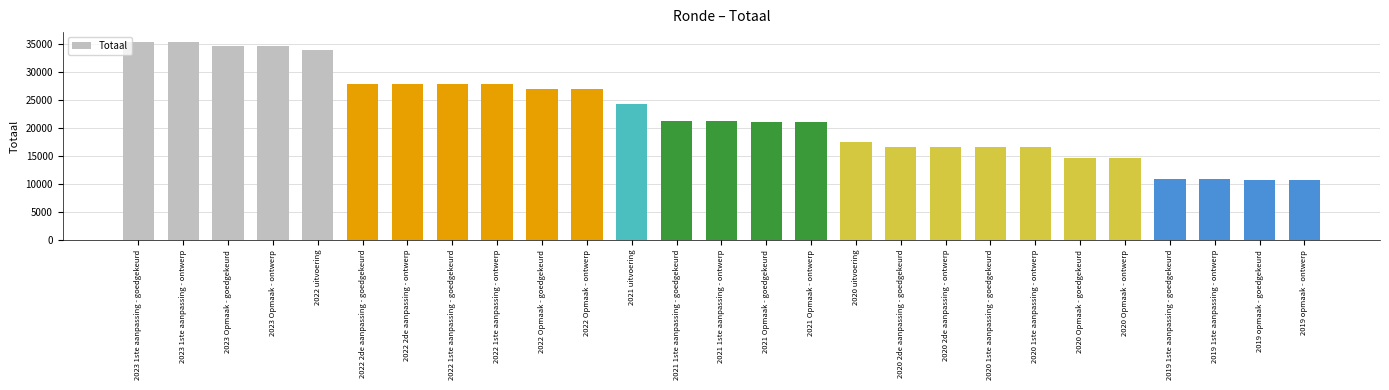

What is the average value?

22407